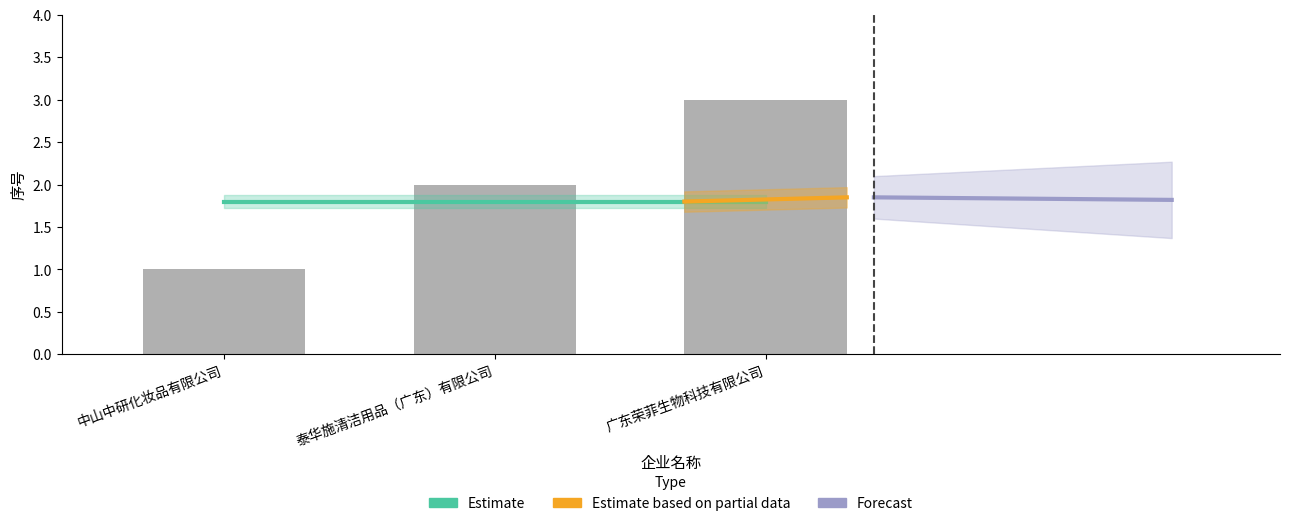

What is the approximate value at 中山中研化妆品有限公司?

1